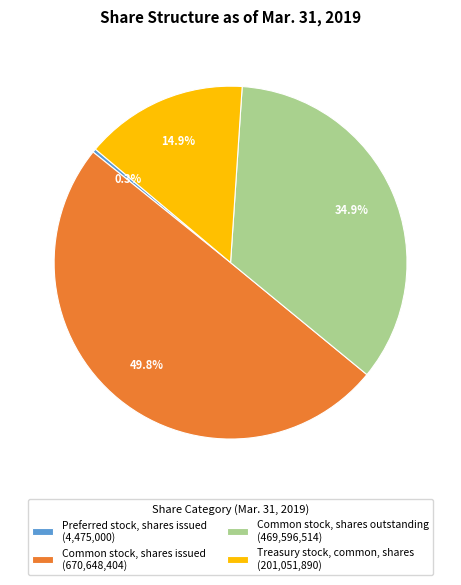

To the nearest percent, what is the average slice percentage?

25%